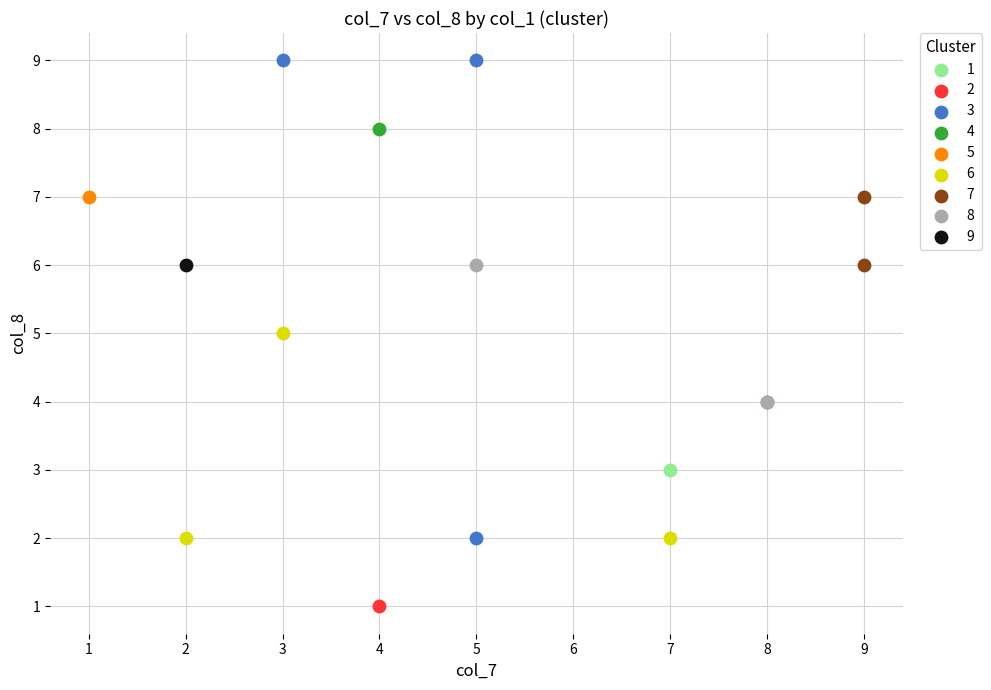

What are all the series names shown in the legend?

1, 2, 3, 4, 5, 6, 7, 8, 9